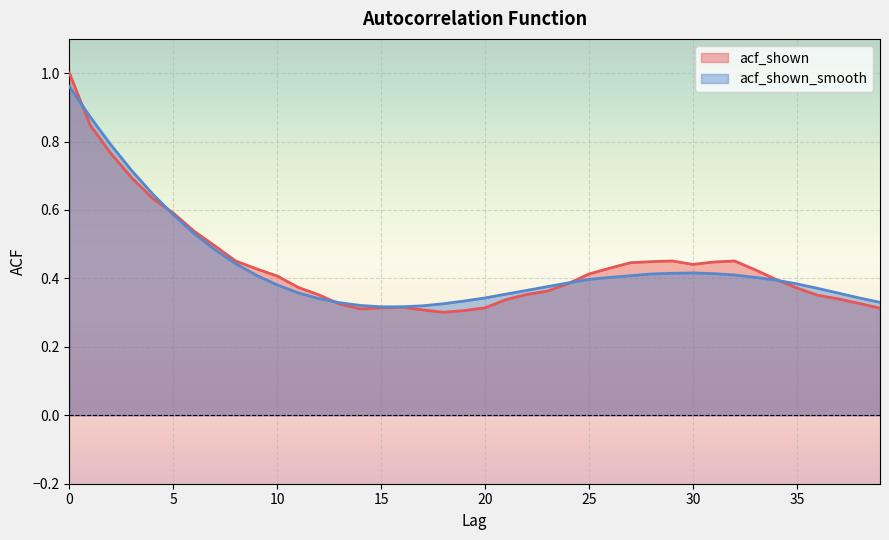

Rank the categories by acf_shown_smooth value from highest to lowest.

0, 1, 2, 3, 4, 5, 6, 7, 8, 30, 29, 31, 28, 32, 9, 27, 26, 33, 25, 34, 24, 35, 10, 23, 36, 22, 11, 37, 21, 20, 38, 12, 19, 39, 13, 18, 14, 17, 15, 16